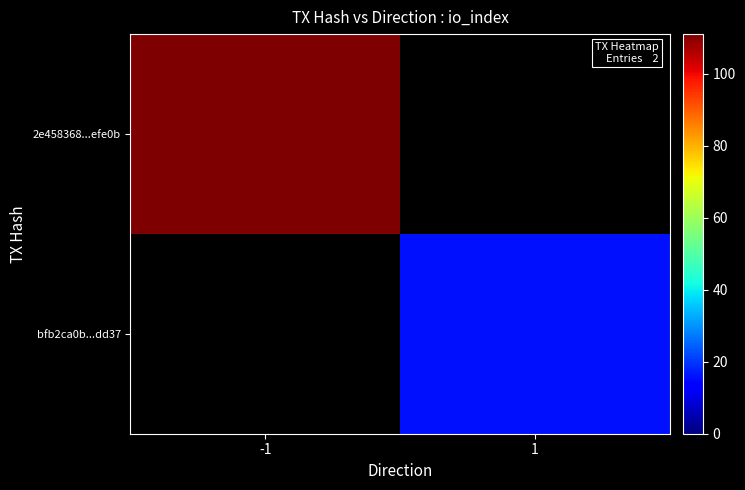

List the series in order of their overall mean, highest first.

2e458368...efe0b, bfb2ca0b...dd37